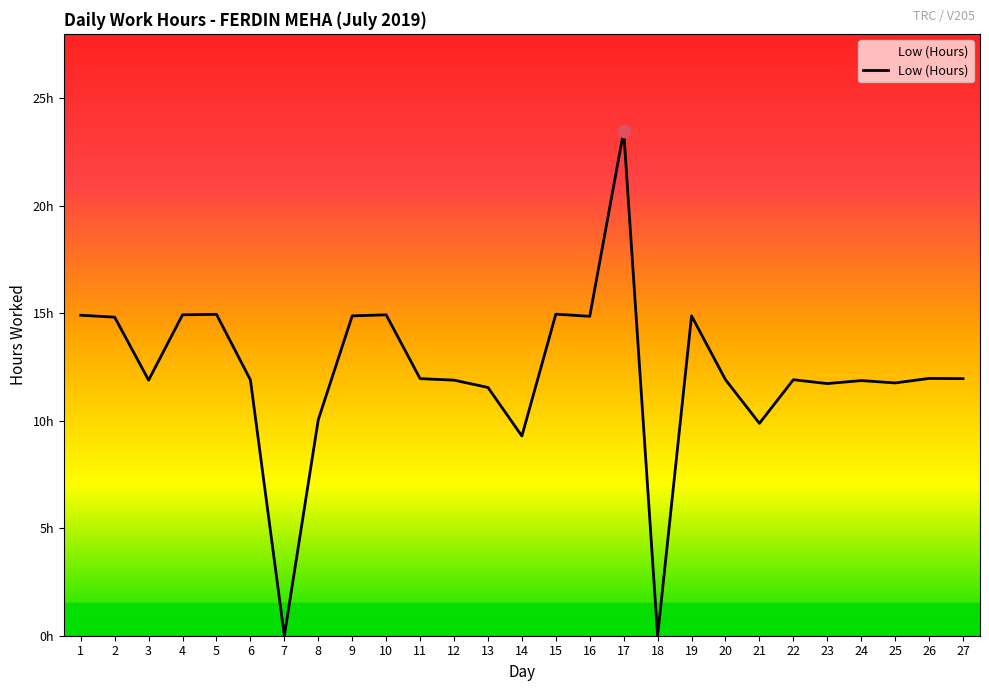

What is the ratio of the value at 5 to the value at 24?

1.3